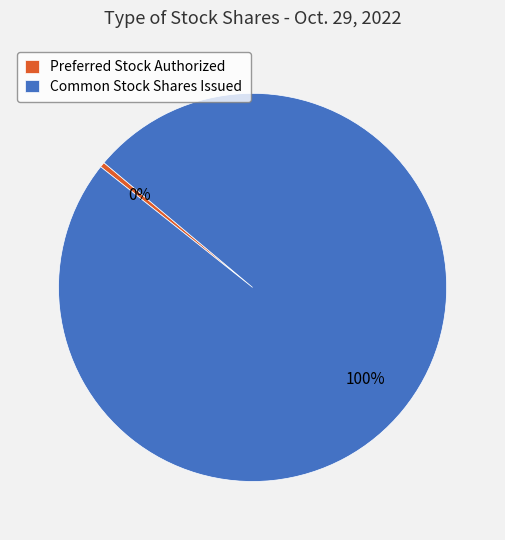

Which category accounts for the majority?

Common Stock Shares Issued